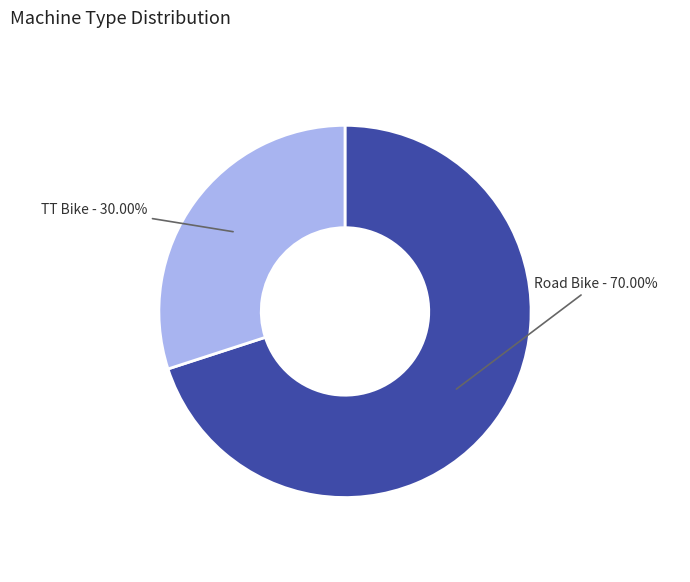

To the nearest percent, what is the difference between the largest and smallest slice percentages?

40%